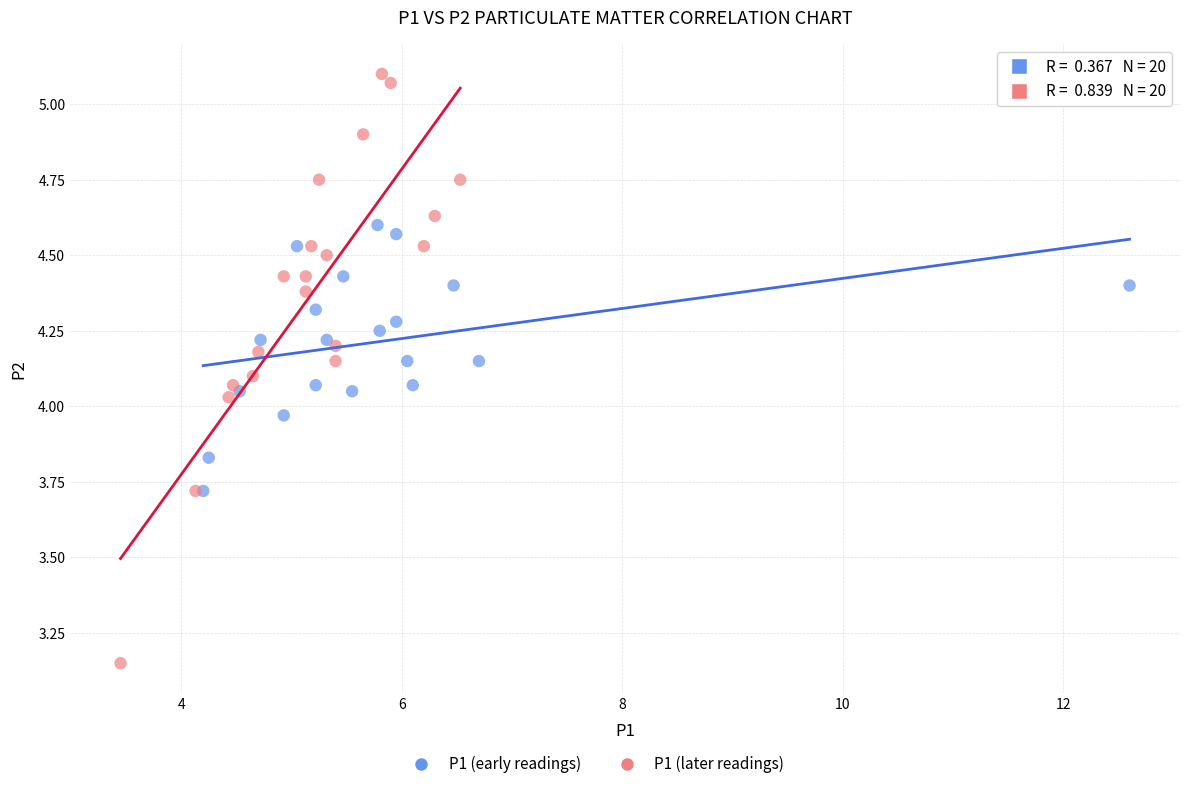

Which series has the widest spread of Y values?

P1 (later readings)